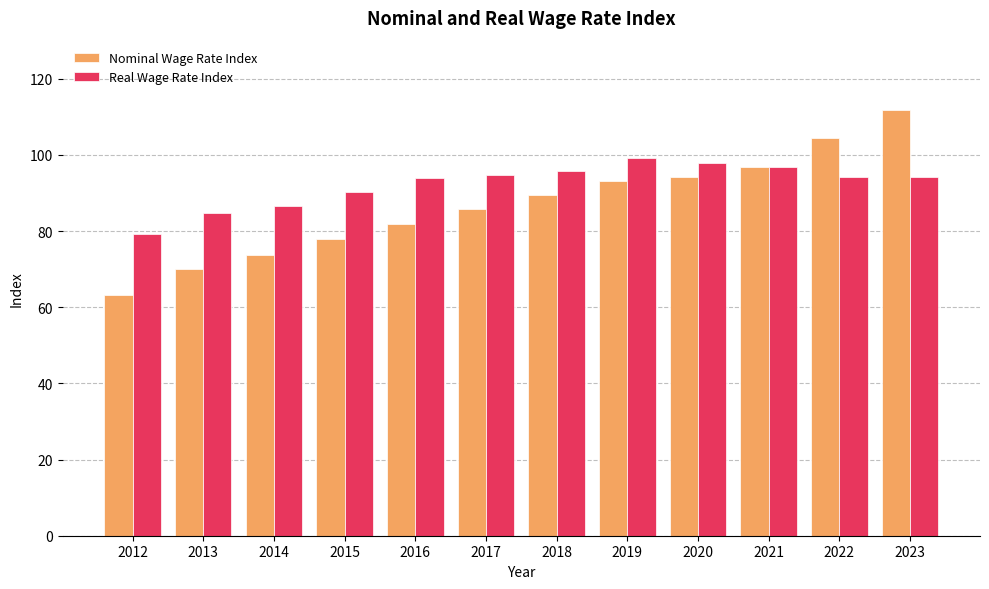

Is it true that Real Wage Rate Index equals 94.3 at 2023?

True